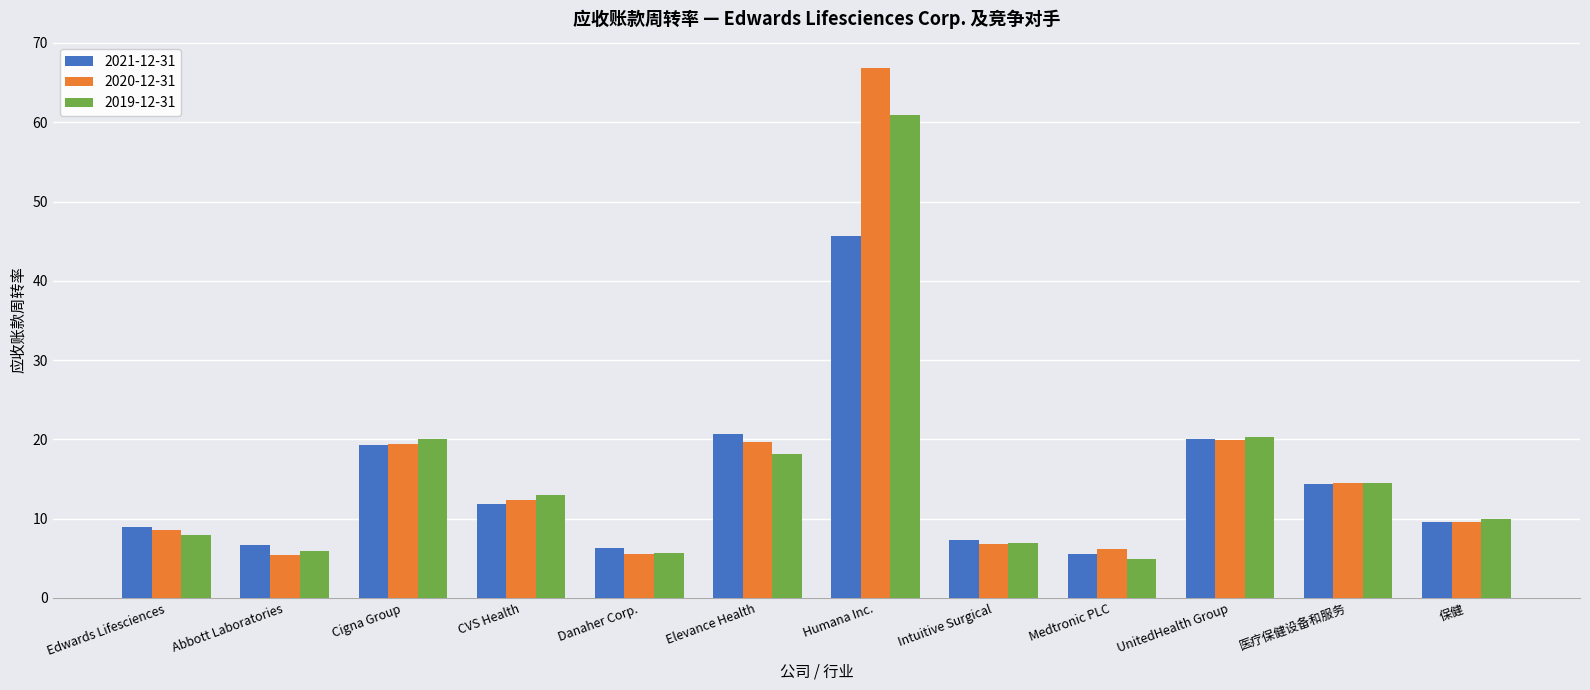

At which category does the chart reach its peak across all series?

Humana Inc.